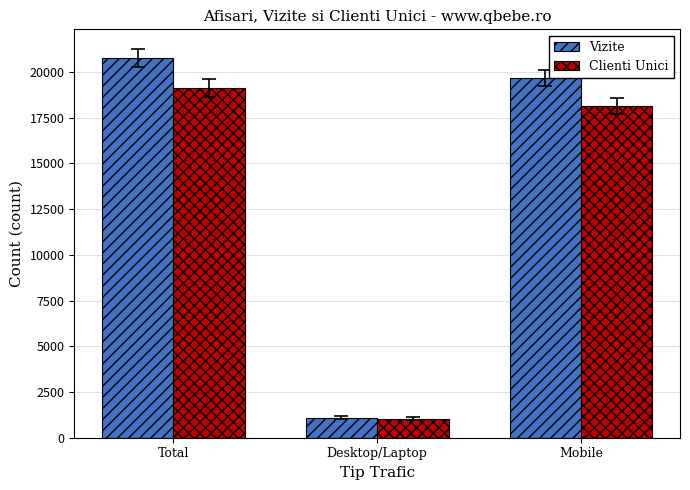

How many distinct data groups are displayed?

2